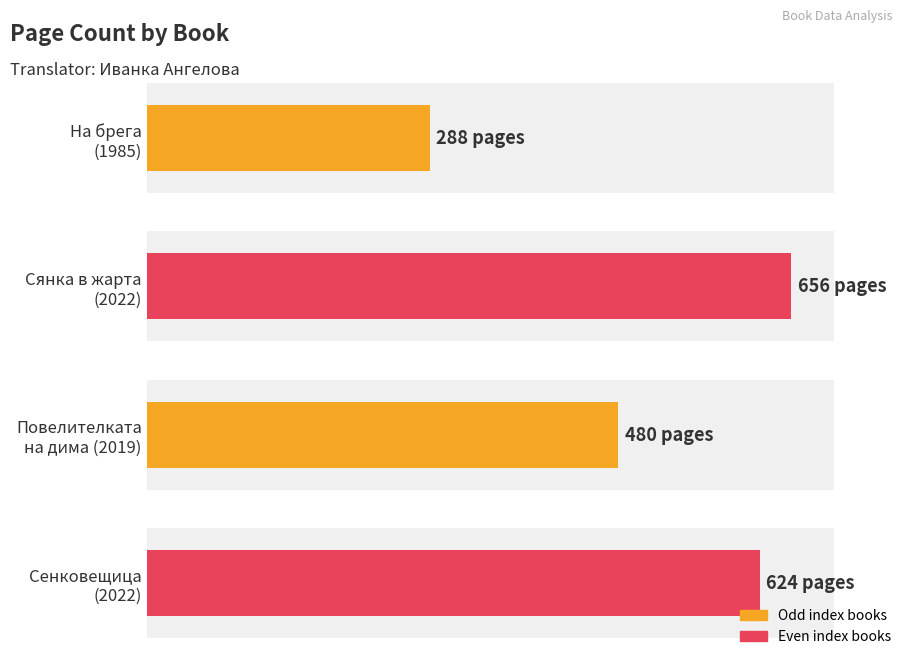

Is it true that the value at Сенковещица
(2022) is 624?

True